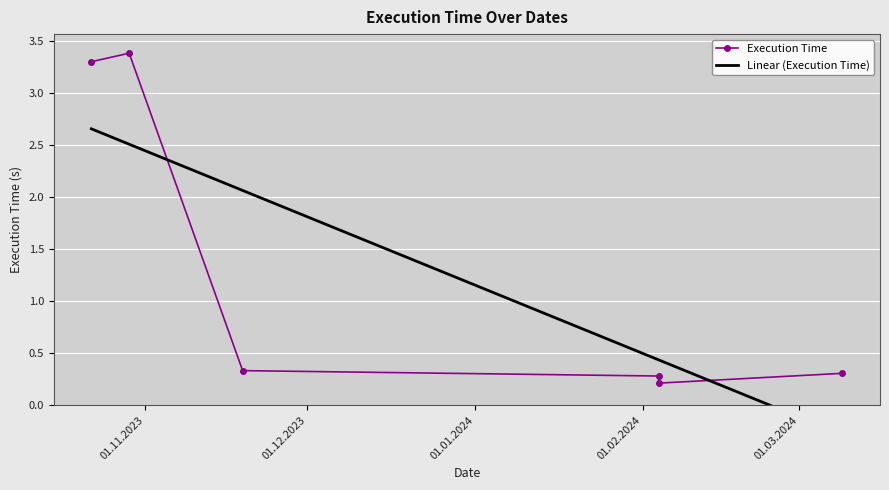

At which category does the data reach its first local peak?

2023-10-29